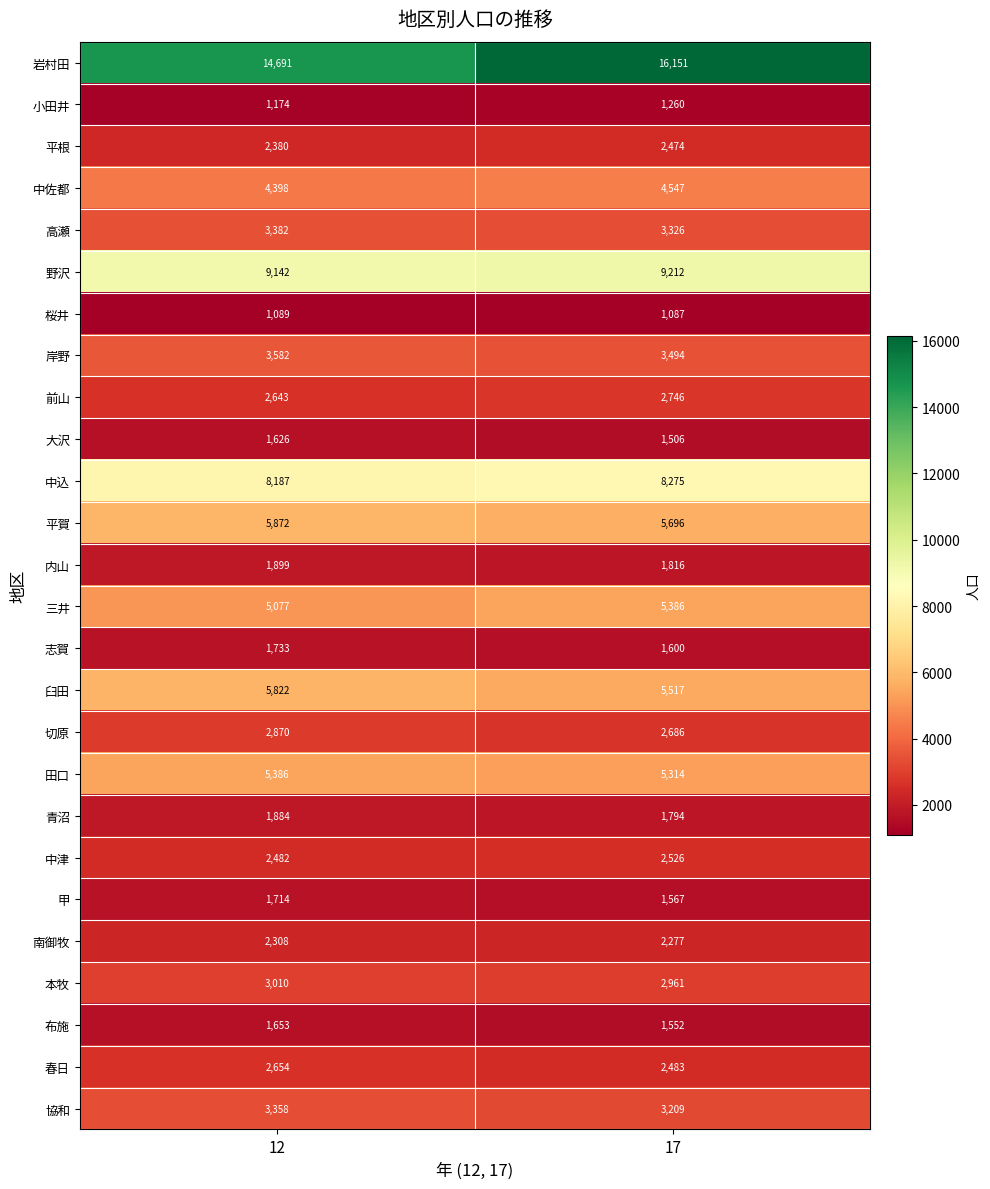

At 17, list the series in order from smallest to largest.

桜井, 小田井, 大沢, 布施, 甲, 志賀, 青沼, 内山, 南御牧, 平根, 春日, 中津, 切原, 前山, 本牧, 協和, 高瀬, 岸野, 中佐都, 田口, 三井, 臼田, 平賀, 中込, 野沢, 岩村田